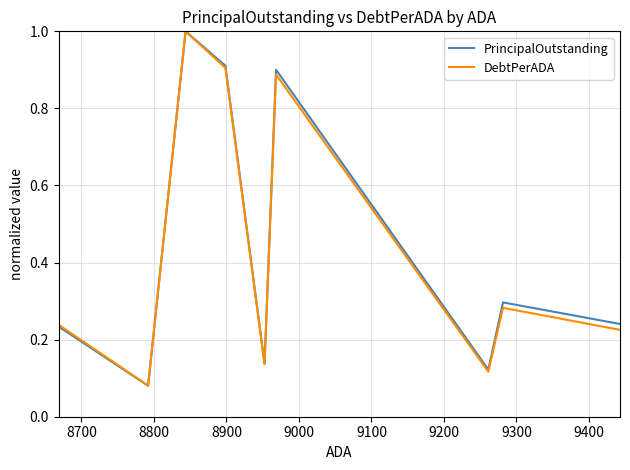

How many interior local peaks does the DebtPerADA series have?

3